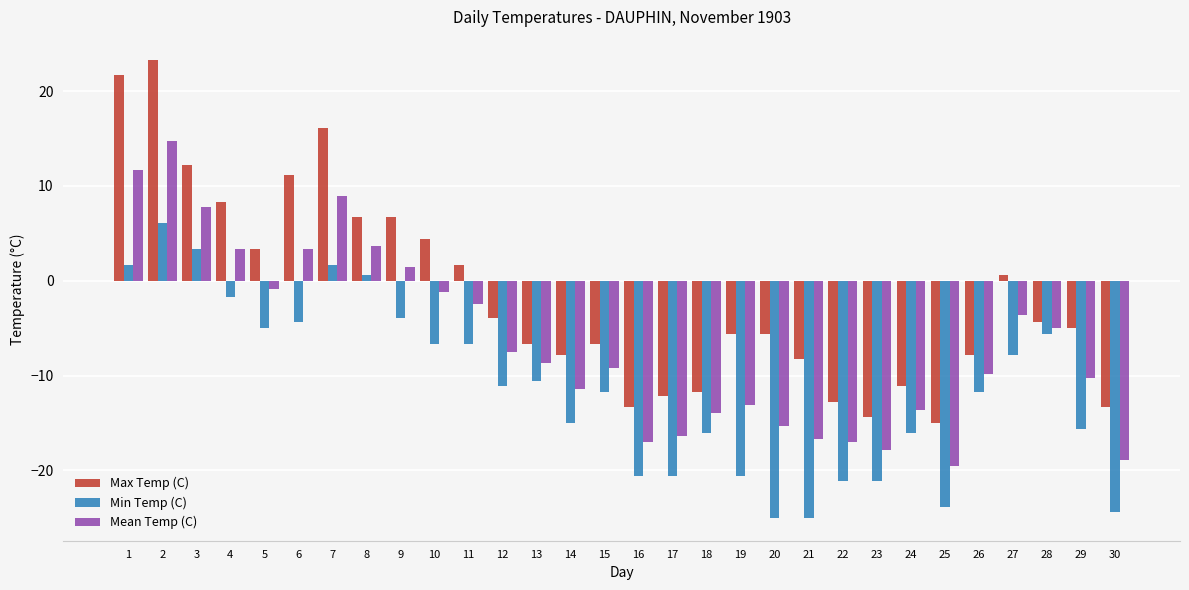

The Min Temp (C) series shows -2.1 at 9. True or false?

False